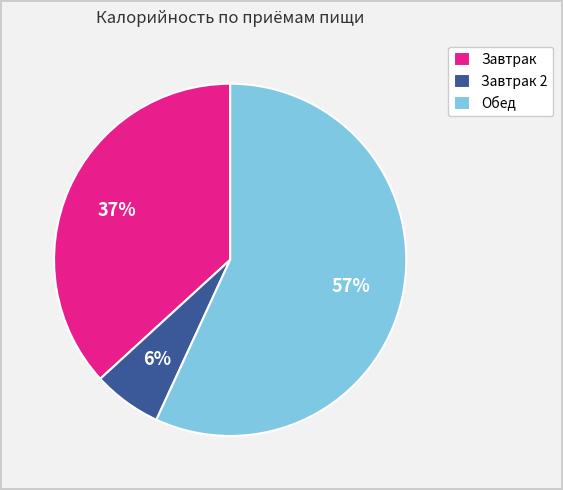

Which category has the smallest portion of the pie?

Завтрак 2